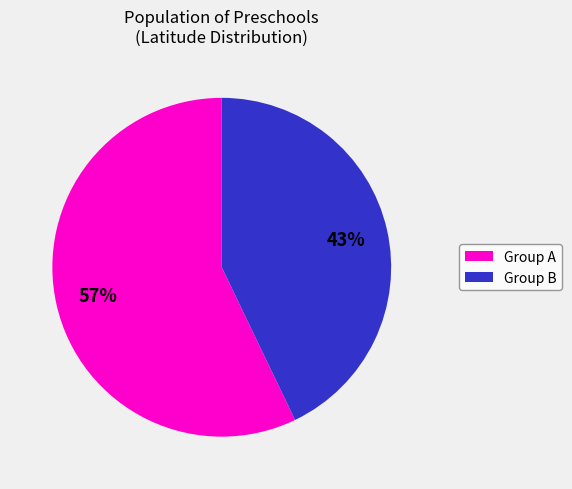

Which slice is the largest?

Group A